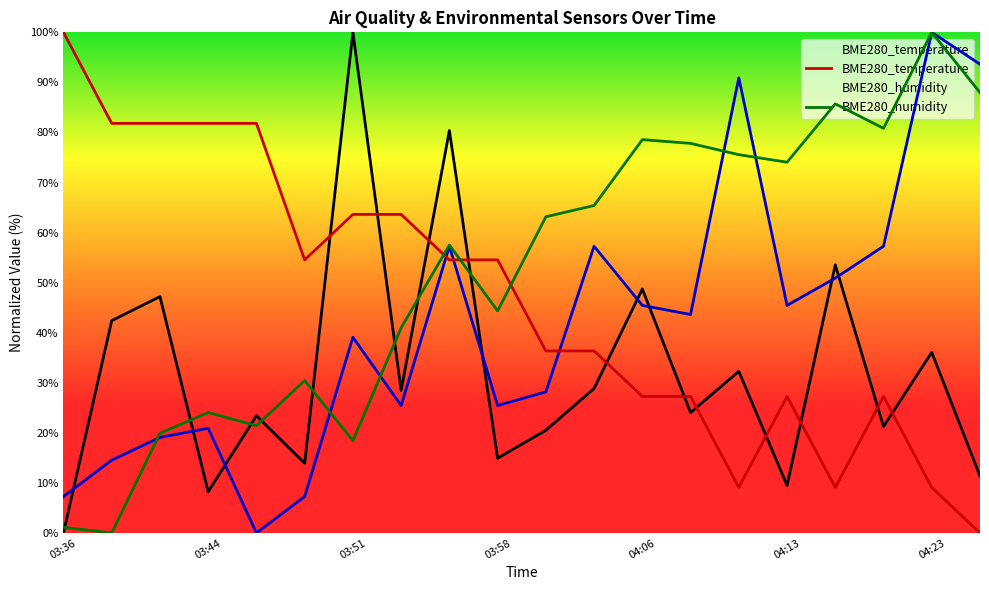

The SDS_P2 series shows 28.2 at 10. True or false?

True